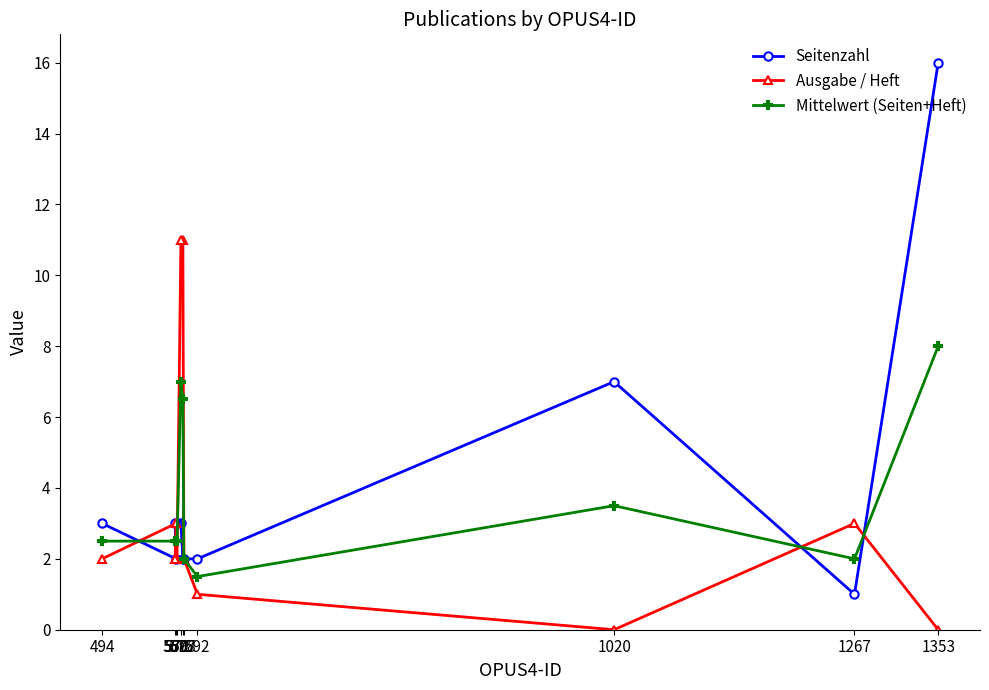

What is the value of the Seitenzahl point at the 10th from the left?

1.0